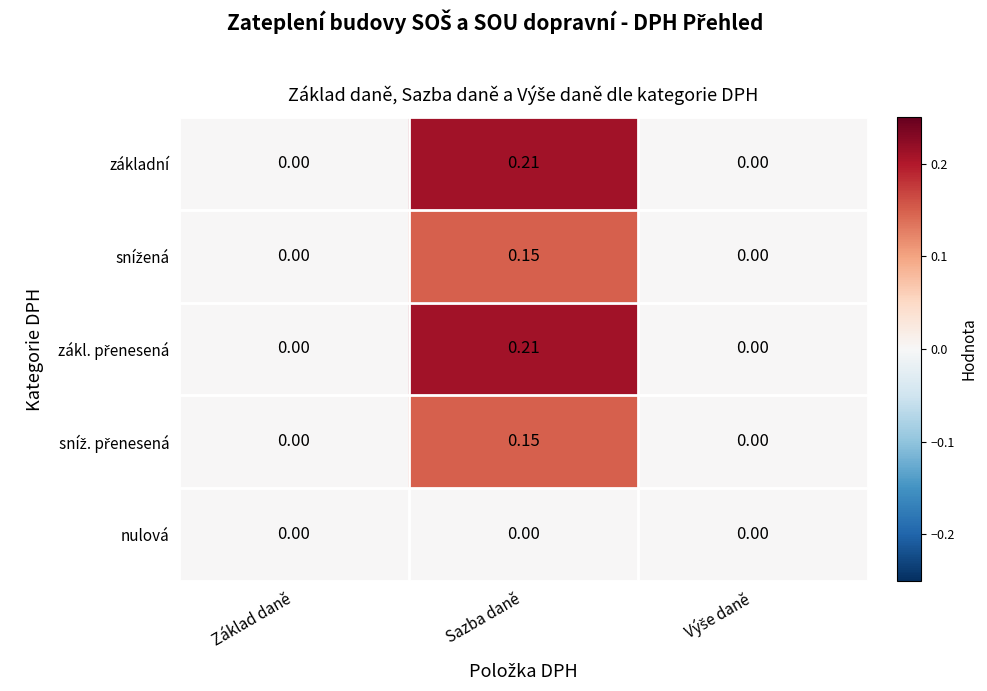

At which category does the chart reach its peak across all series?

Sazba daně